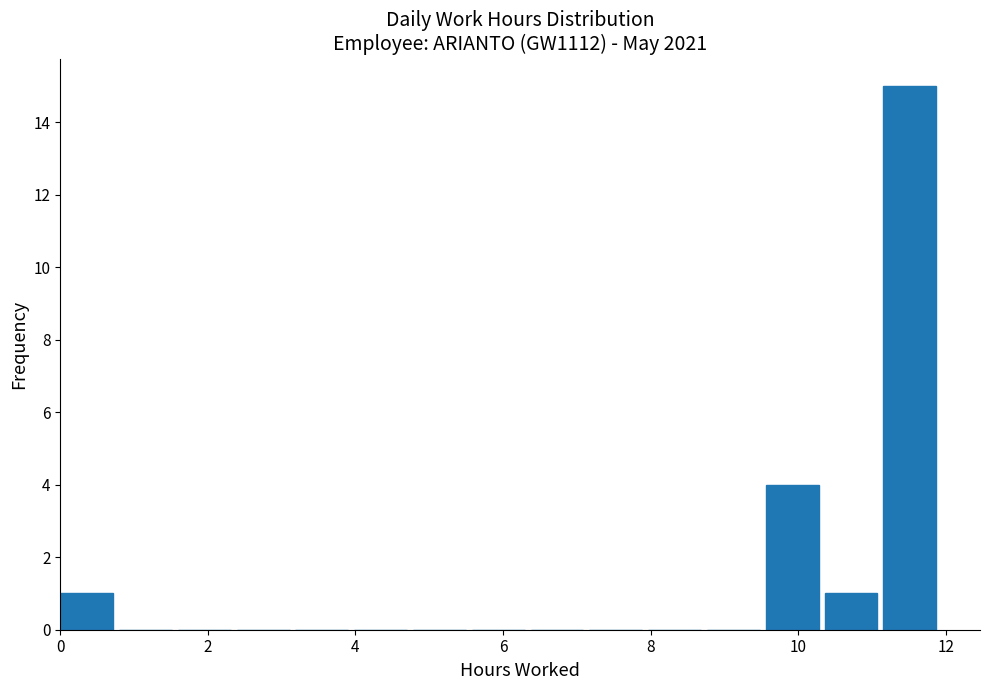

Read against the x-axis, roughly where is the centre of the tallest bar?

11.6